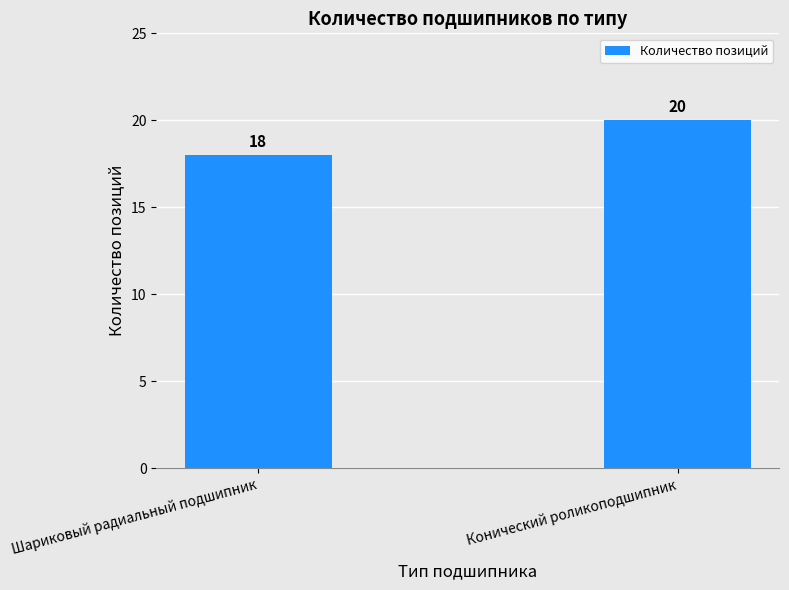

What is the change in value from Шариковый радиальный подшипник to Конический роликоподшипник?

+2